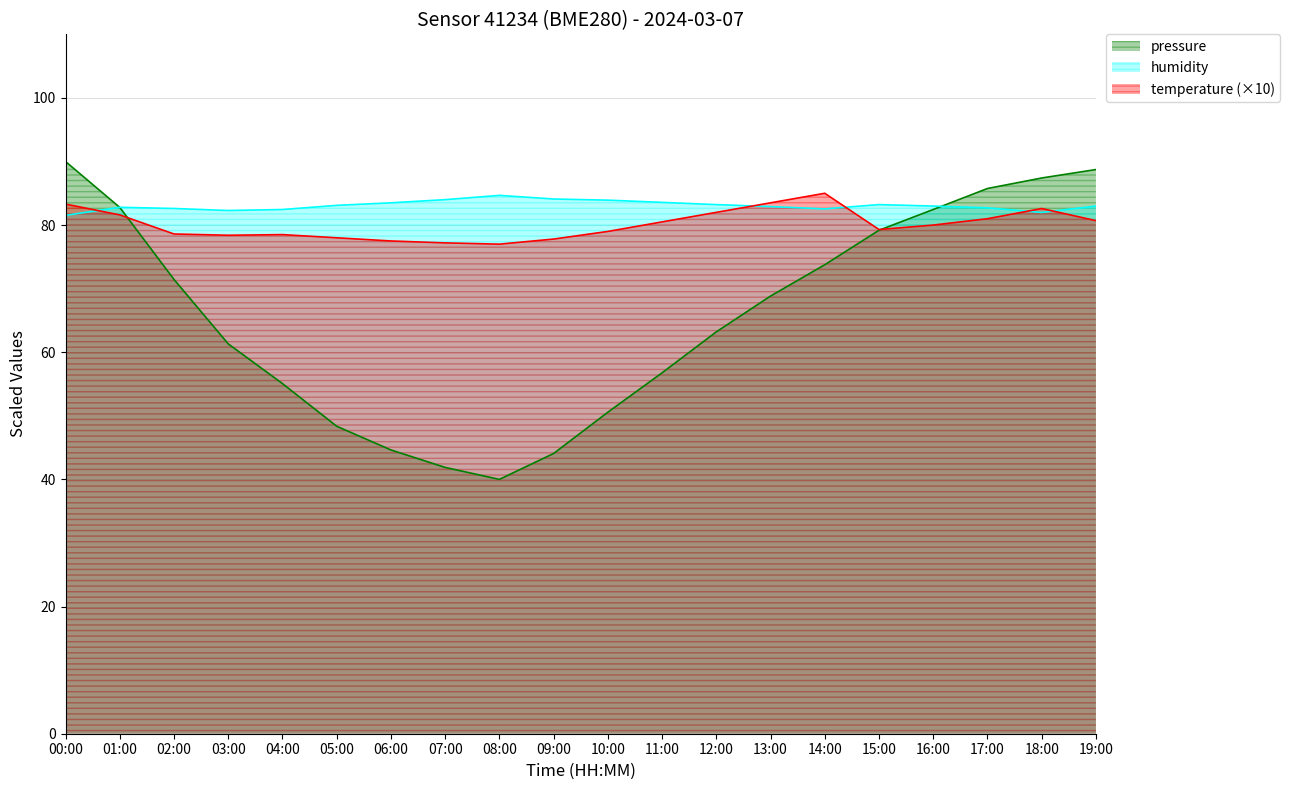

List the series in order of their peak value, lowest first.

humidity, temperature, pressure